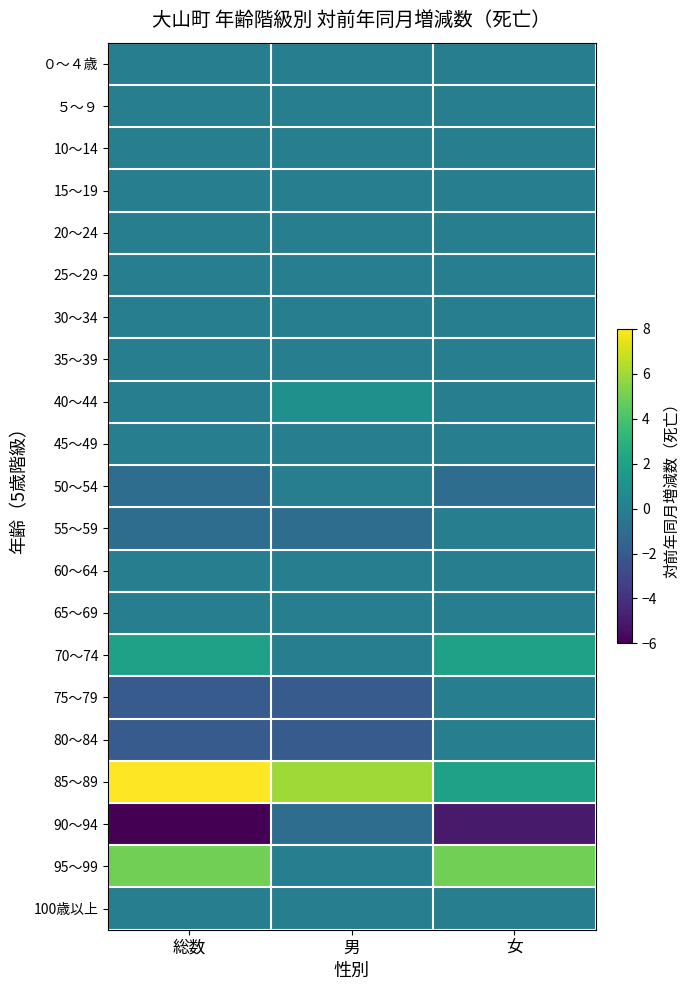

What is the maximum value for 85～89?

8